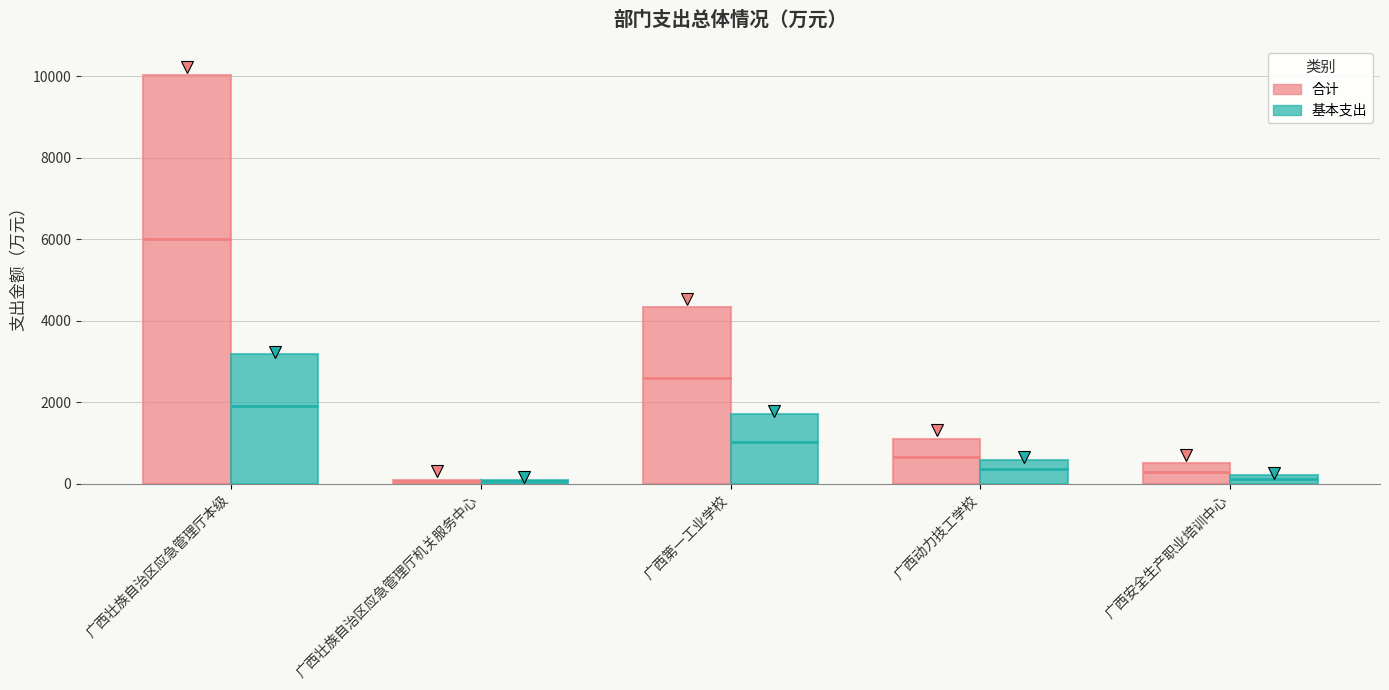

At how many categories does at least one series exceed 3311?

2